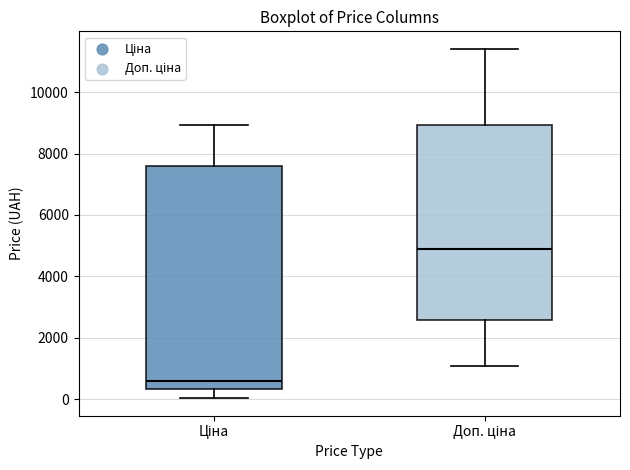

Comparing the boxes themselves (not the whiskers), which one is the tallest?

Ціна